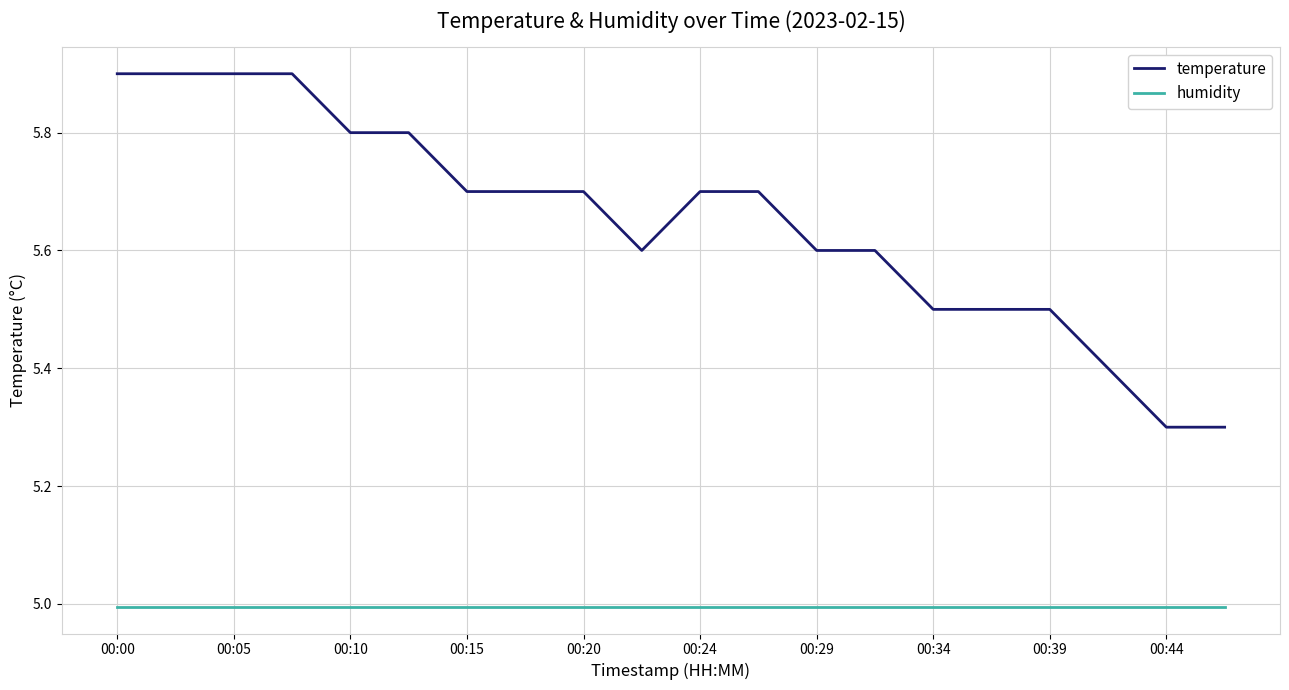

List the series in order of their peak value, highest first.

temperature, humidity